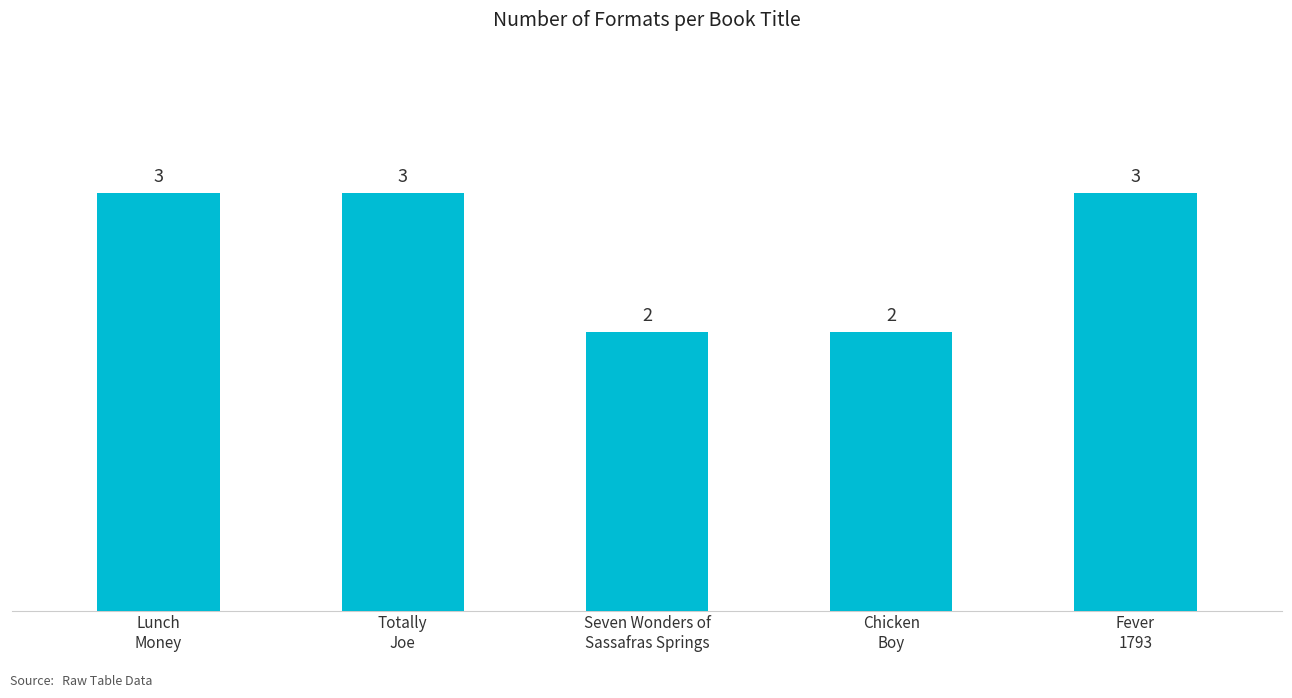

What position from the left is Seven Wonders of
Sassafras Springs?

3